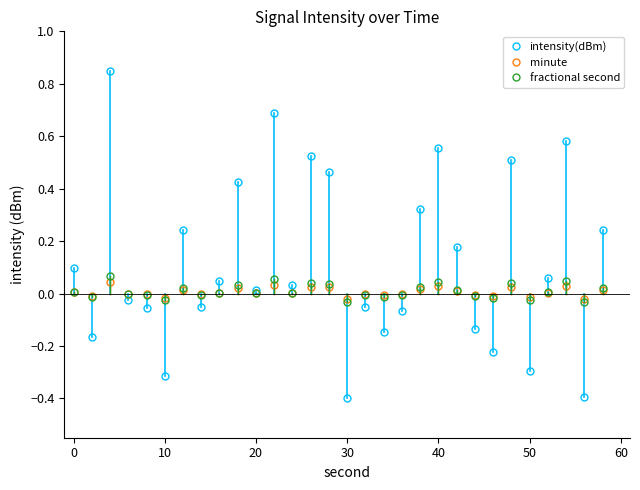

What is the minimum value shown in the chart?

-0.4